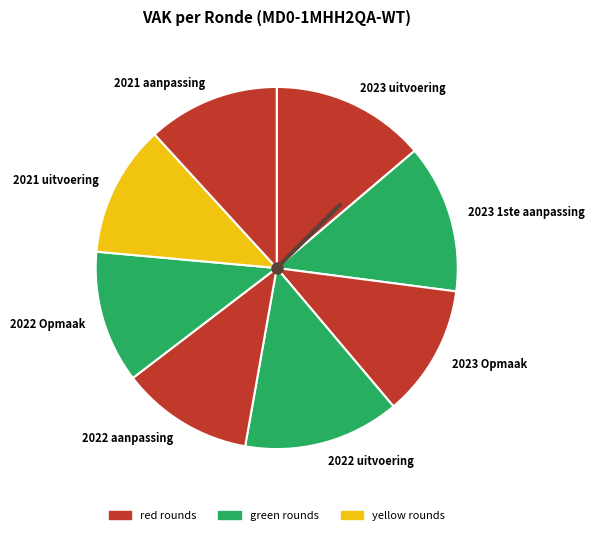

How many segments does this pie chart have?

8